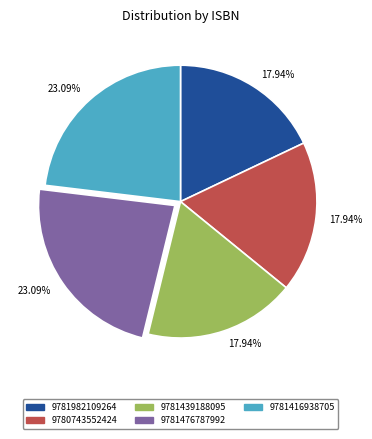

Does any single category account for the majority?

No